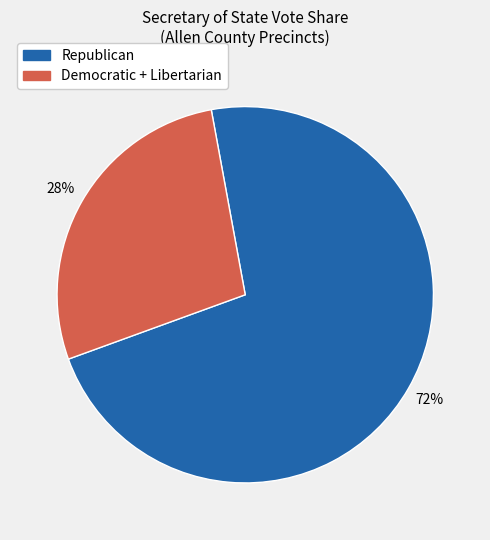

Count the number of slices in the pie.

2